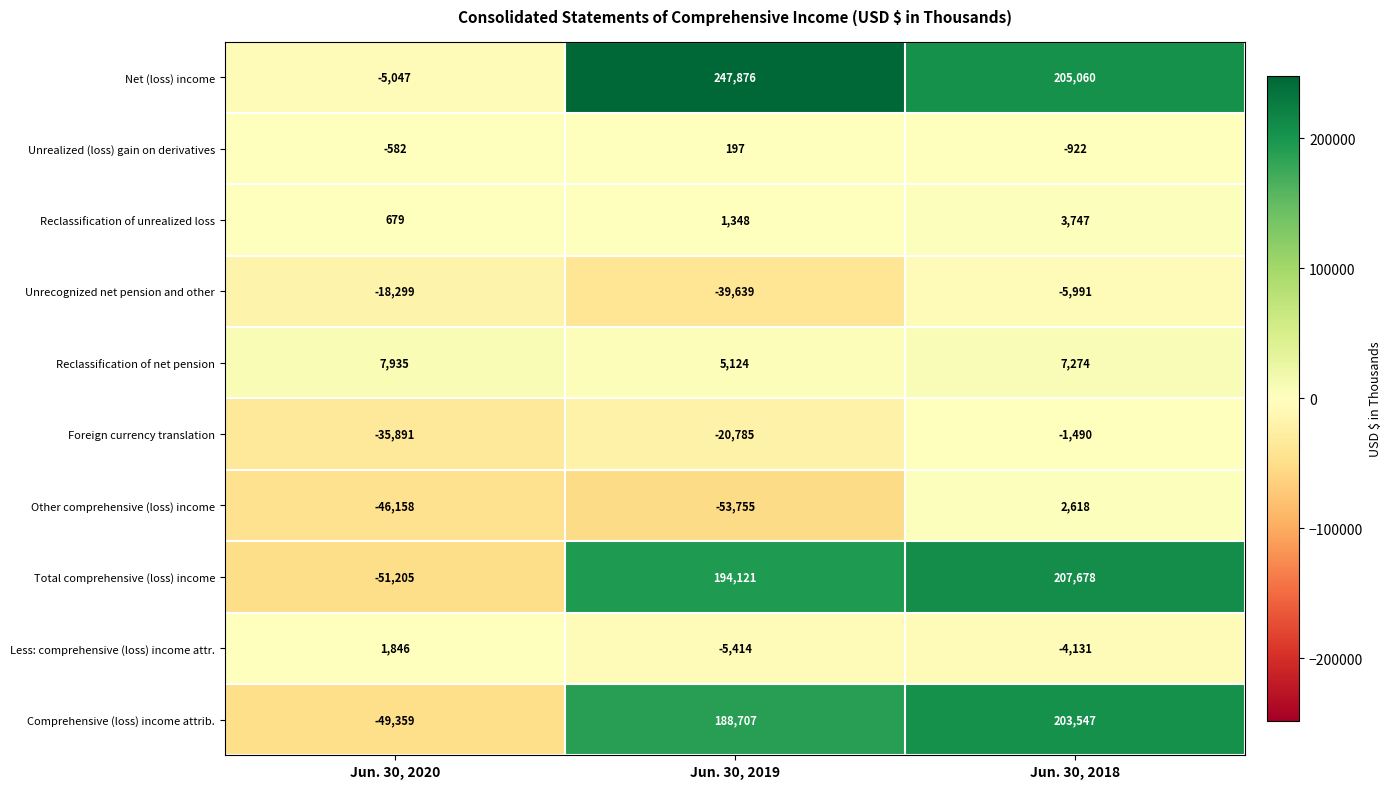

How many series are shown in this chart?

10